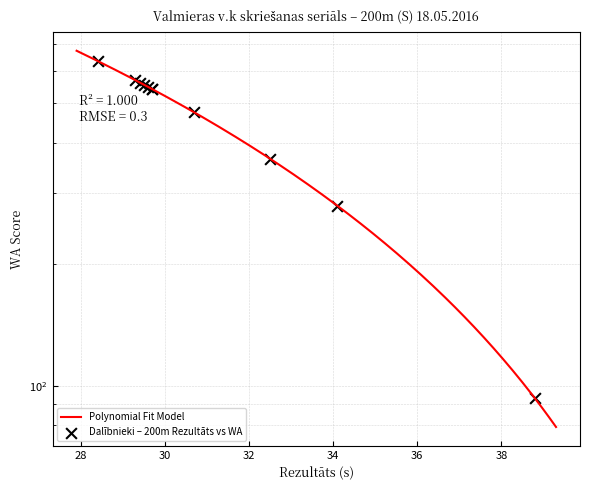

What is the change in value from Beāte Buža to Marta Luize Pētersone?

-186